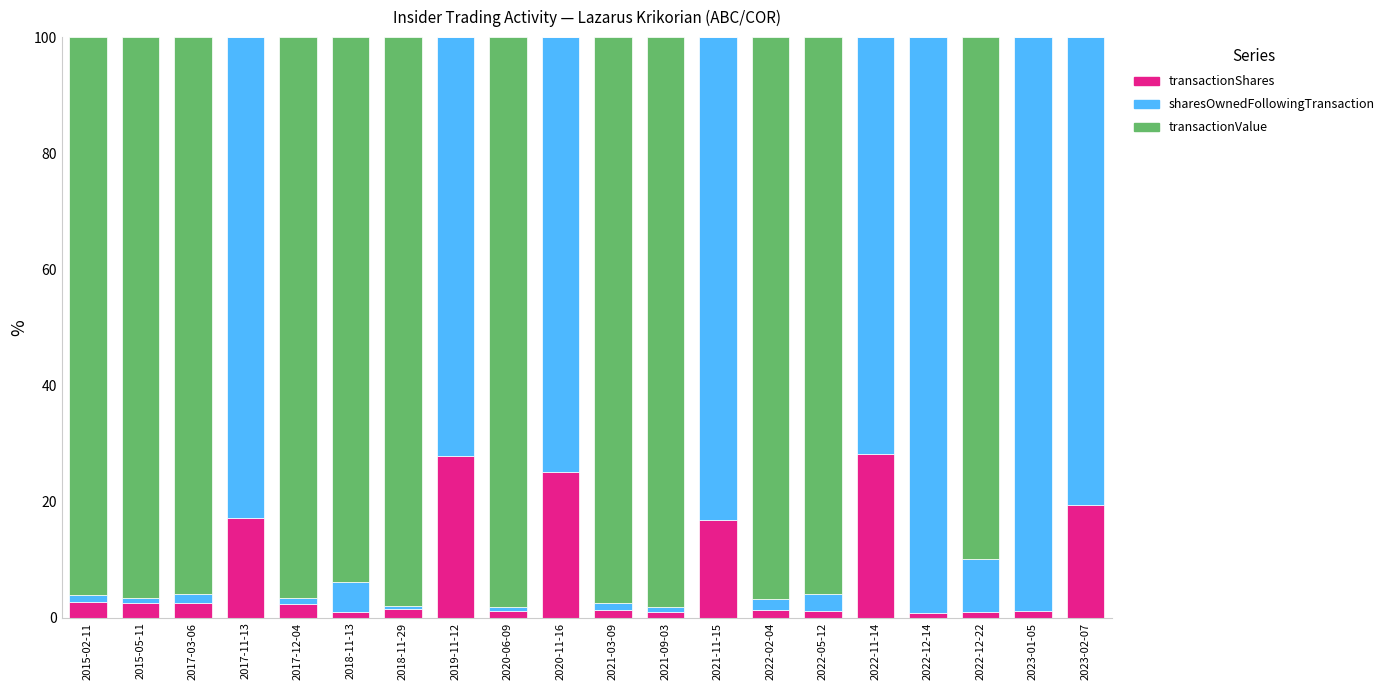

What is the sum of all transactionShares values?

155.9